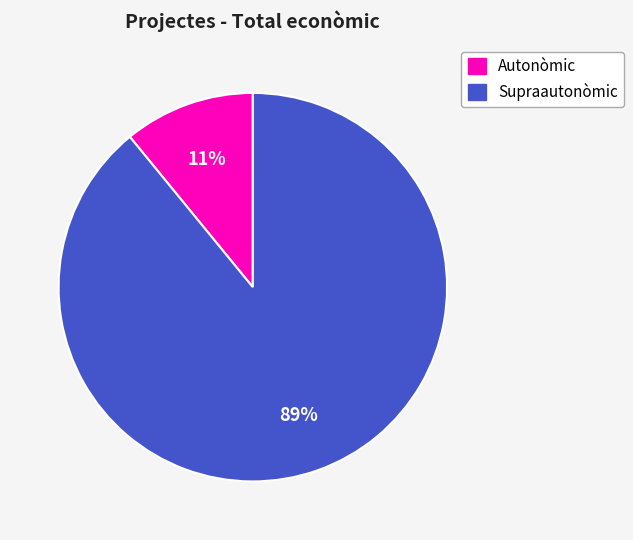

To the nearest percent, what is the average slice percentage?

50%